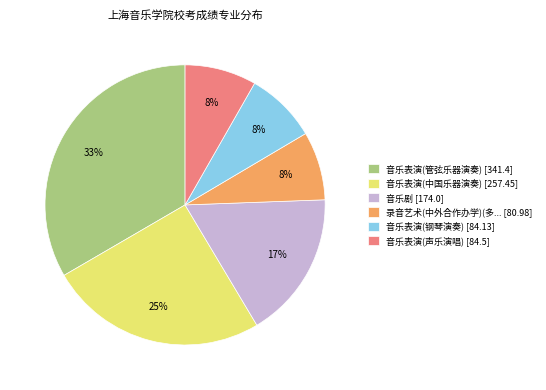

Is the sum of 音乐表演(管弦乐器演奏) [341.4] and 音乐表演(中国乐器演奏) [257.45] greater than half?

Yes